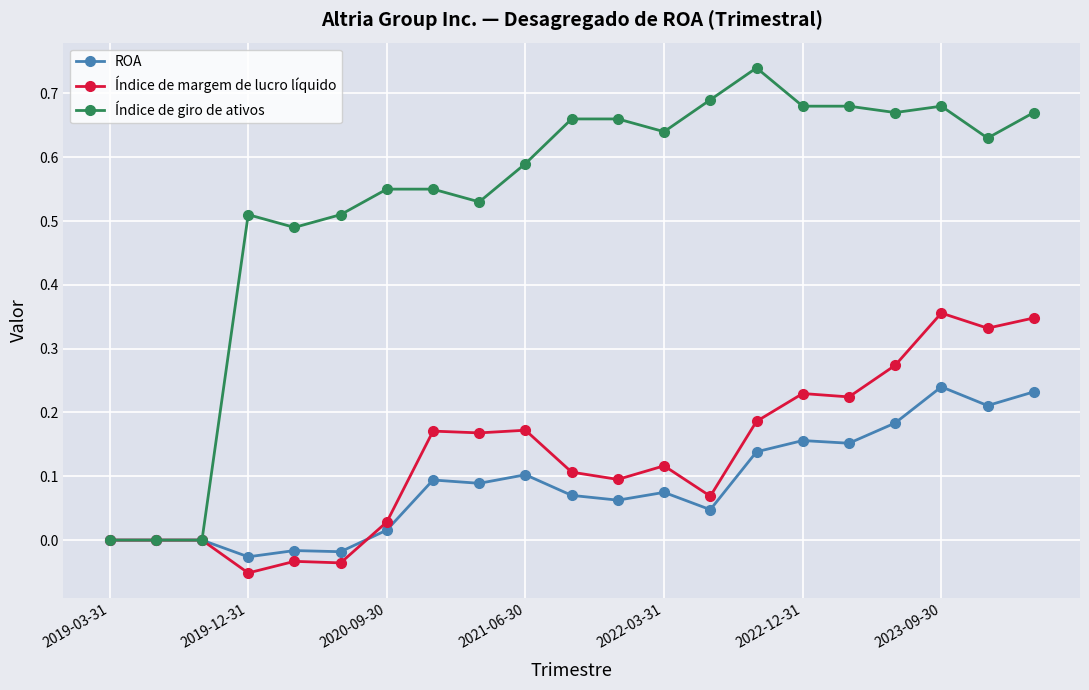

Which series has the largest total across all categories?

Índice de giro de ativos